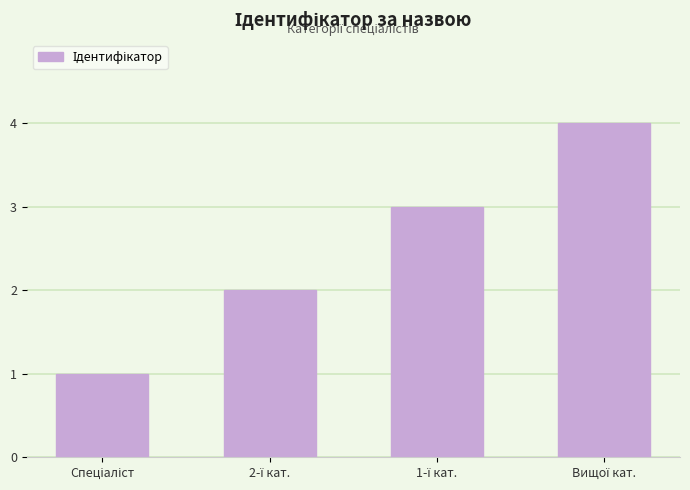

How many series are shown in this chart?

1